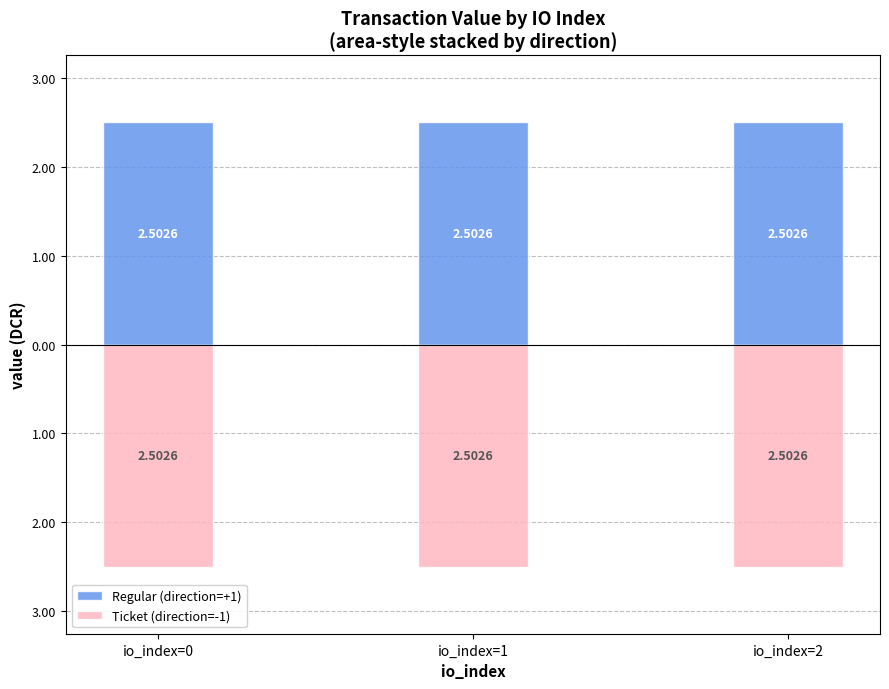

Is it true that Regular (direction=+1) equals 2.5 at io_index=2?

True